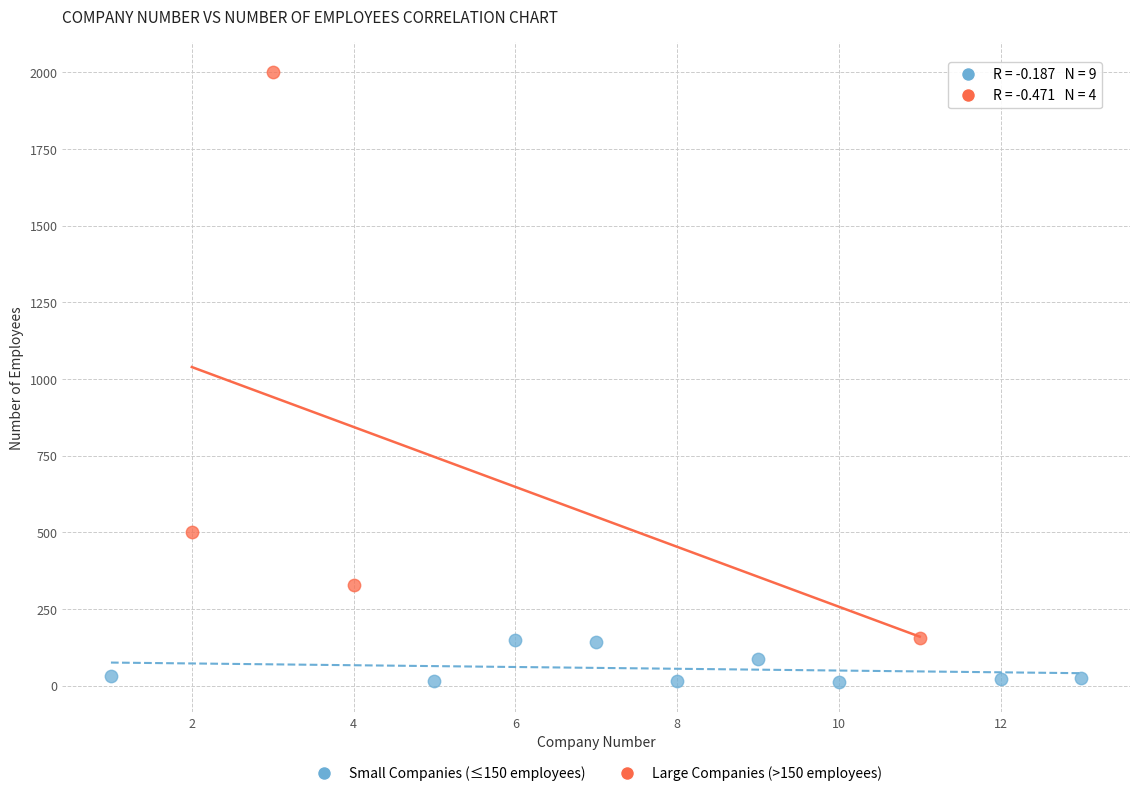

Which series reaches the maximum Y coordinate?

Large Companies (>150 employees)